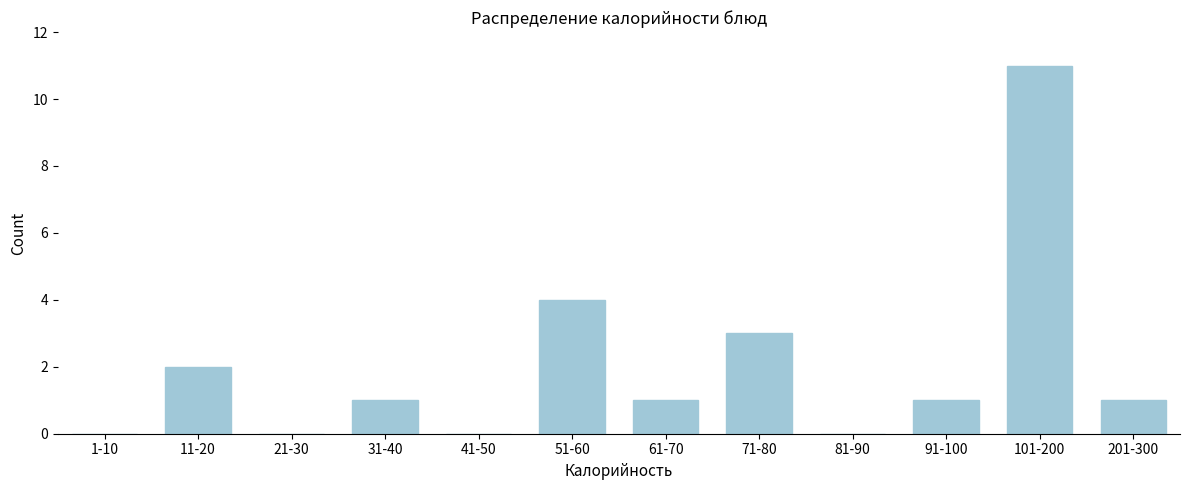

Reading right to left, list all the values displayed in this chart.

201-300=1	101-200=11	91-100=1	81-90=0	71-80=3	61-70=1	51-60=4	41-50=0	31-40=1	21-30=0	11-20=2	1-10=0